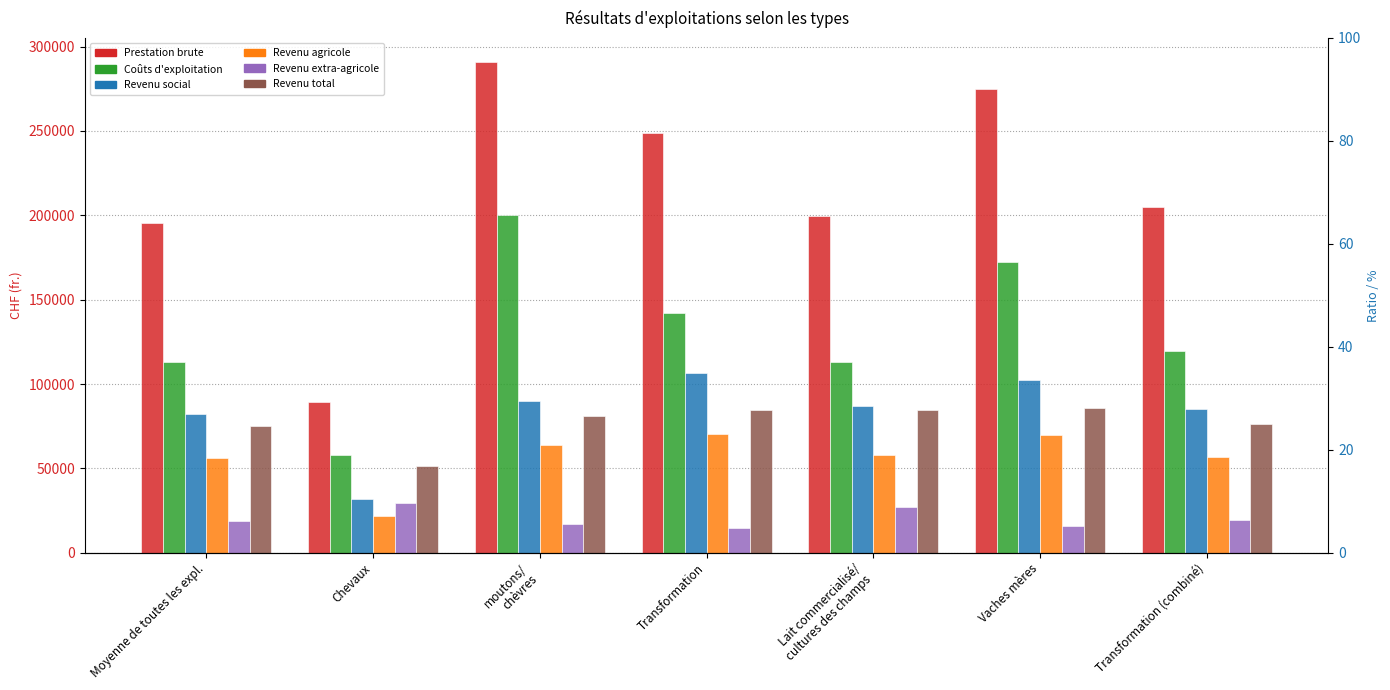

Which series has the largest range (max minus min)?

Prestation brute